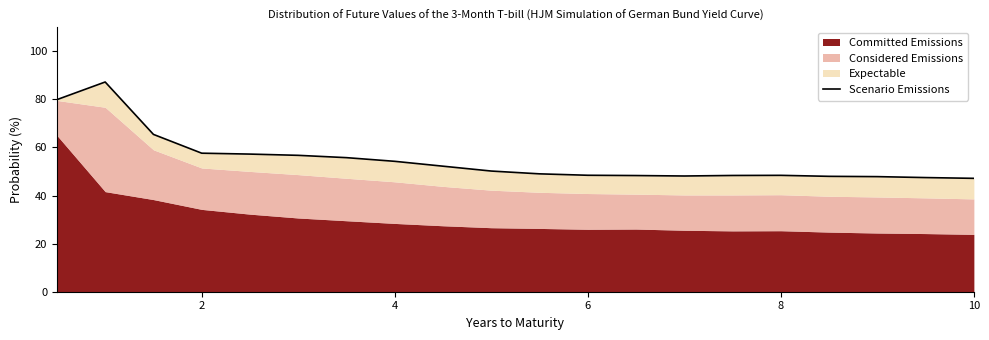

What is the average value?

54.9